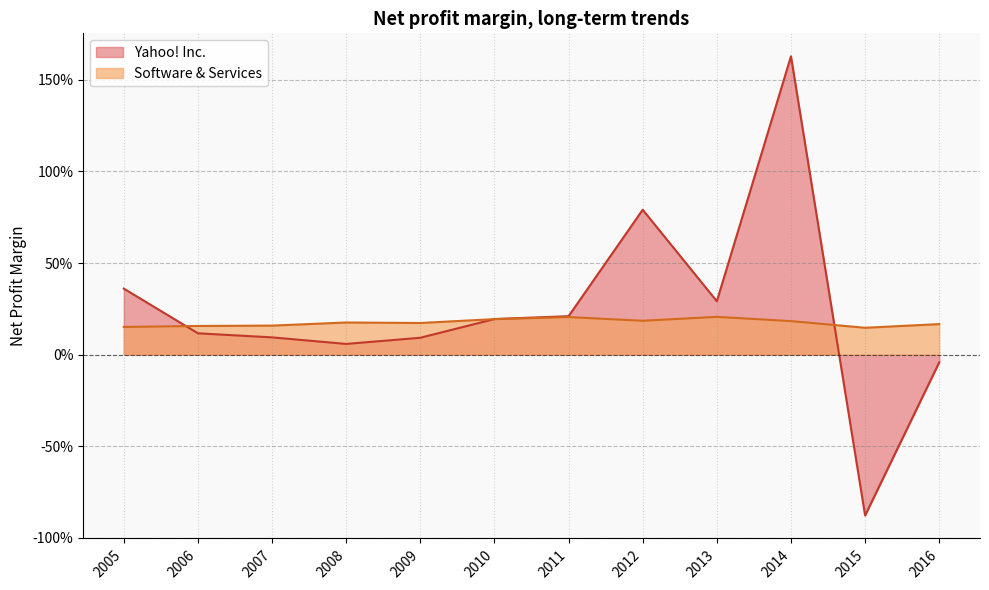

What is the sum of all Yahoo! Inc. values?

2.9